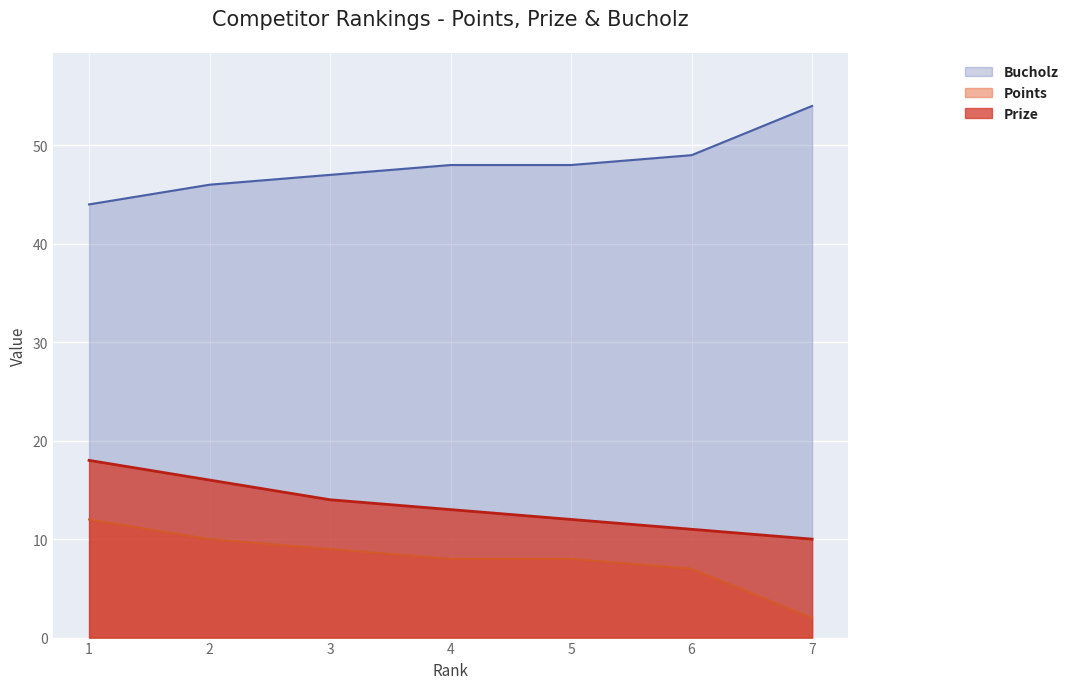

True or false: Bucholz has more than 1 interior local peaks.

False